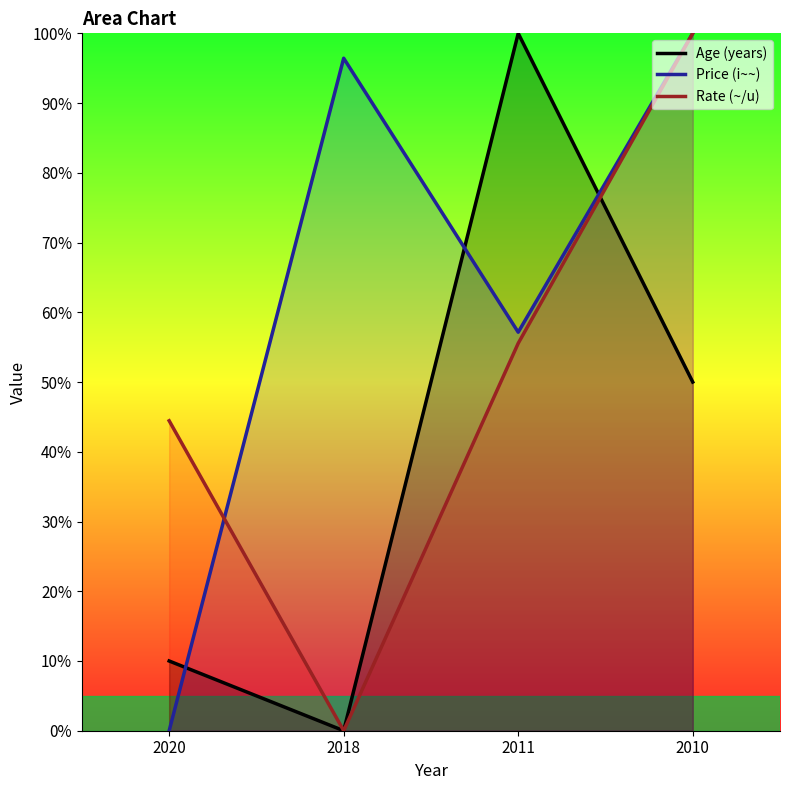

Which series has the largest total across all categories?

Price (i~~)